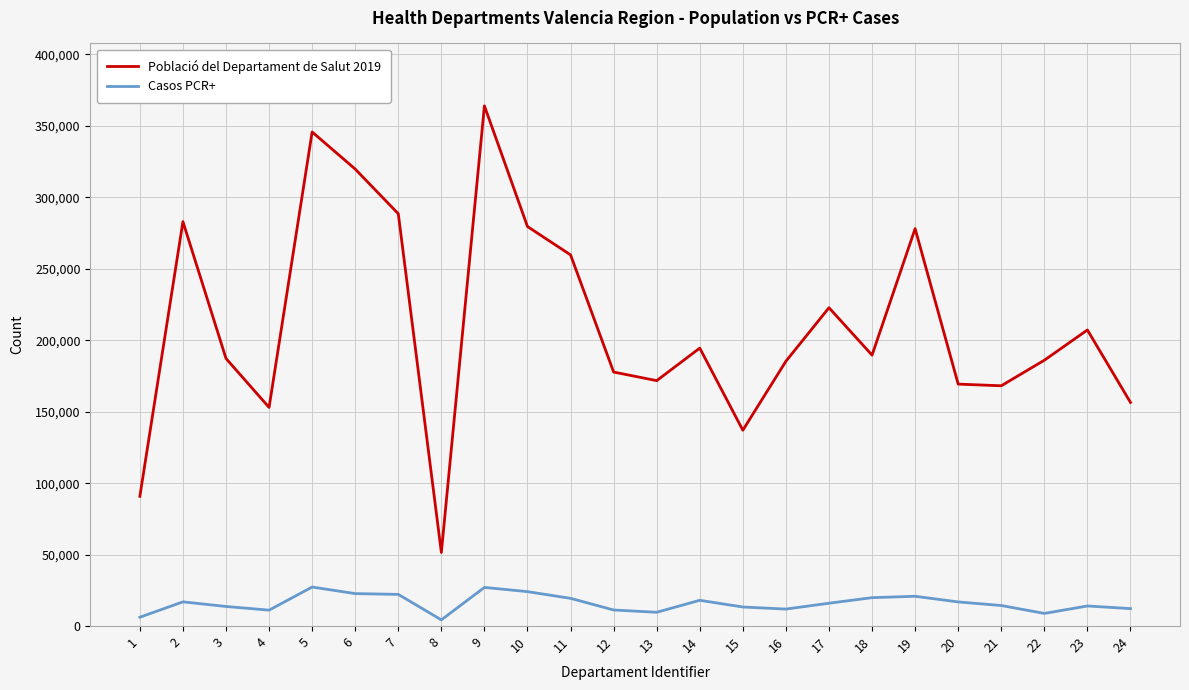

At how many categories does at least one series exceed 338152?

2